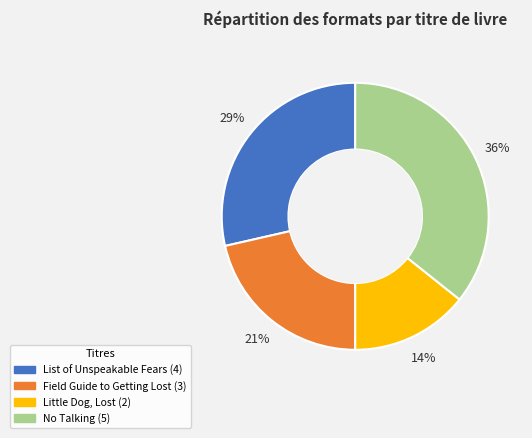

To the nearest percent, what is the average slice percentage?

25%